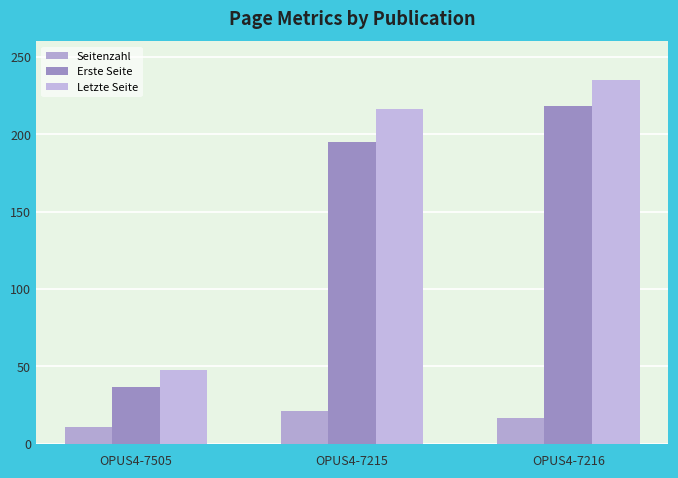

What is the smallest value displayed?

11